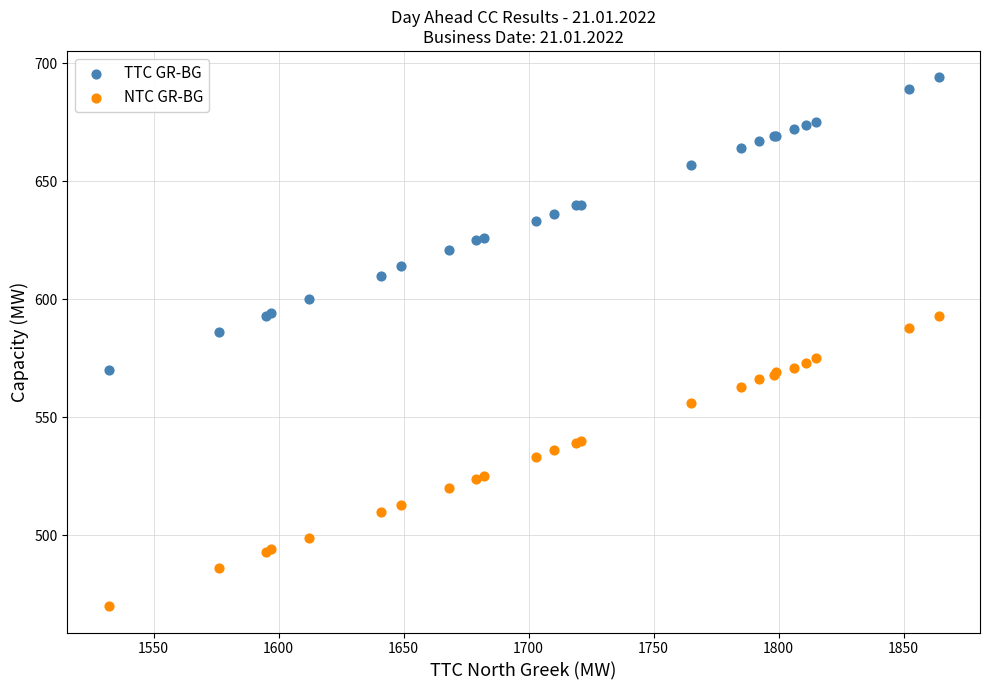

Which series has the widest spread of Y values?

TTC GR-BG